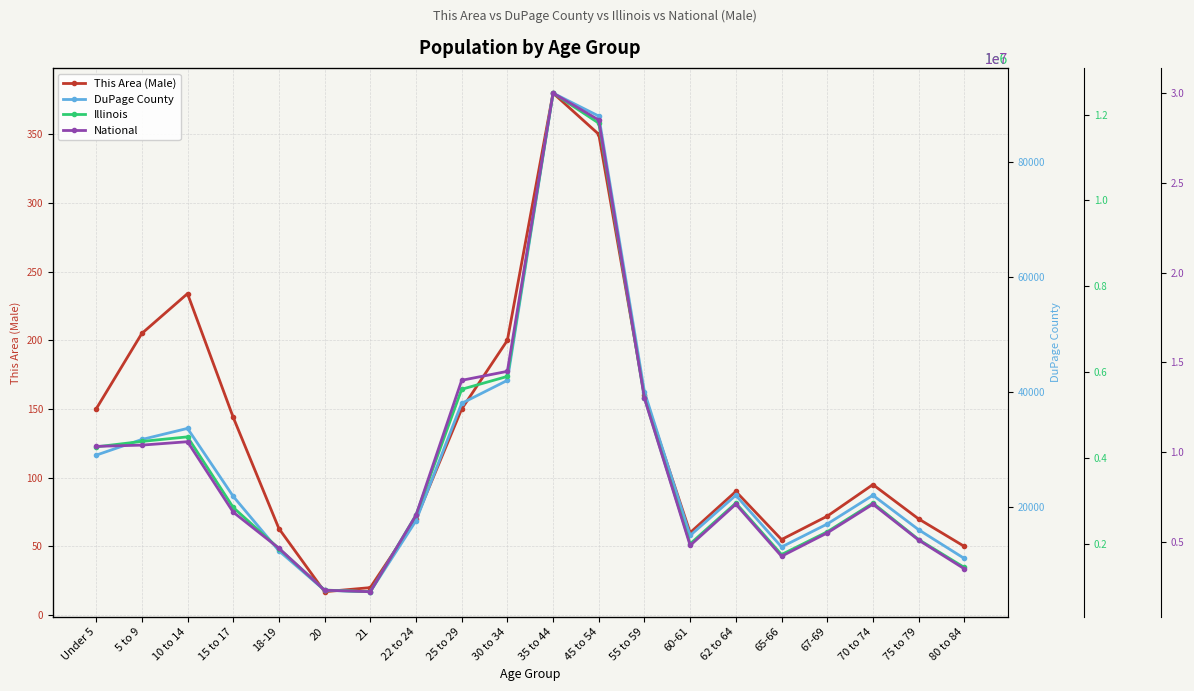

Which category has the highest value across all series?

35 to 44